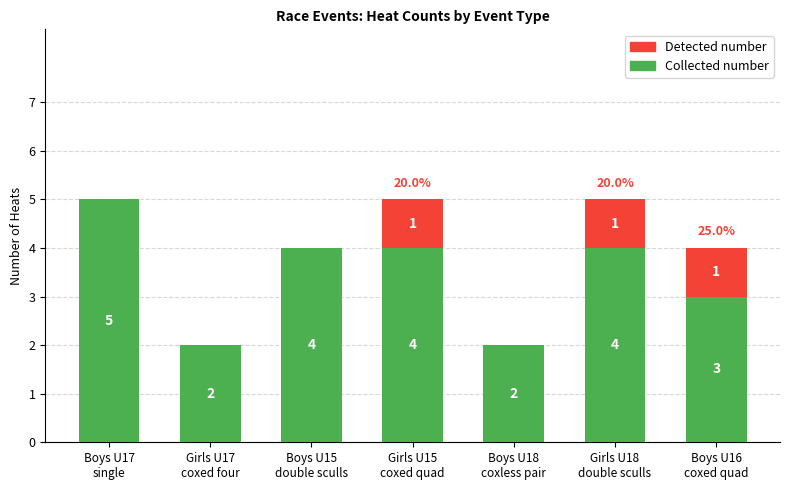

What is the maximum value for Collected number?

5